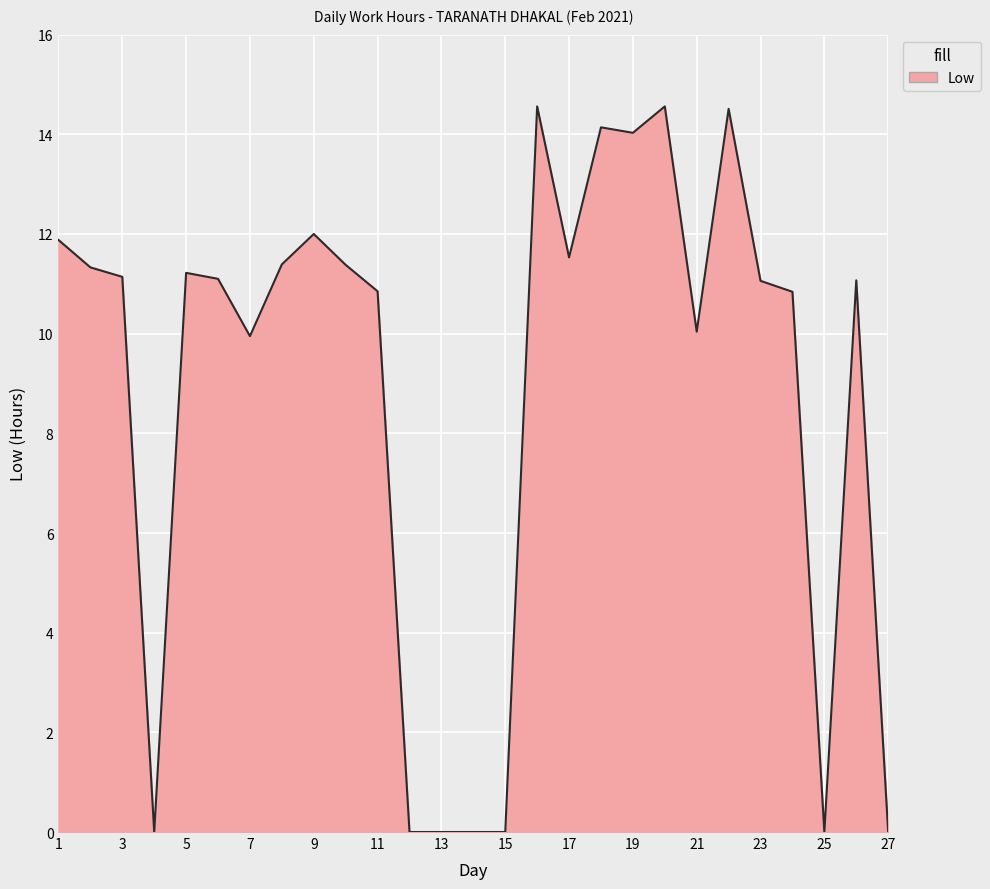

Does the chart have visible grid lines?

Yes